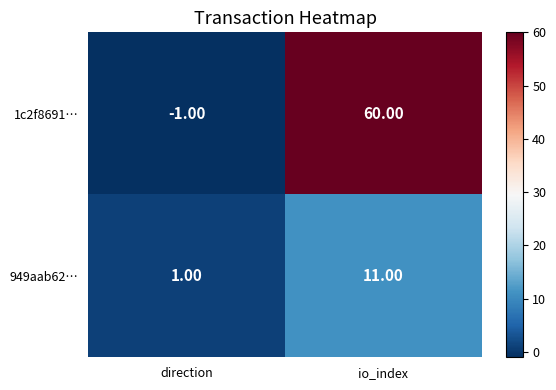

What is the sum of all 949aab62… values?

12